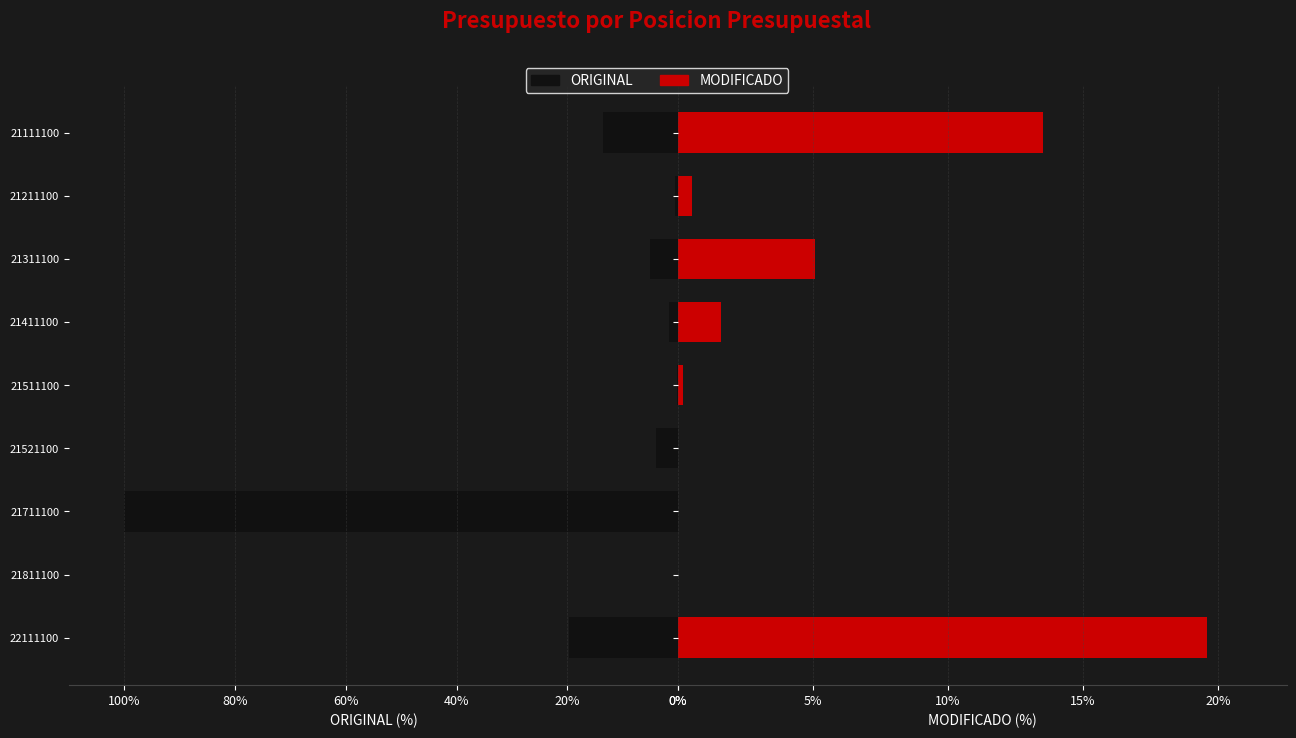

How many values in the ORIGINAL series are below 4?

4